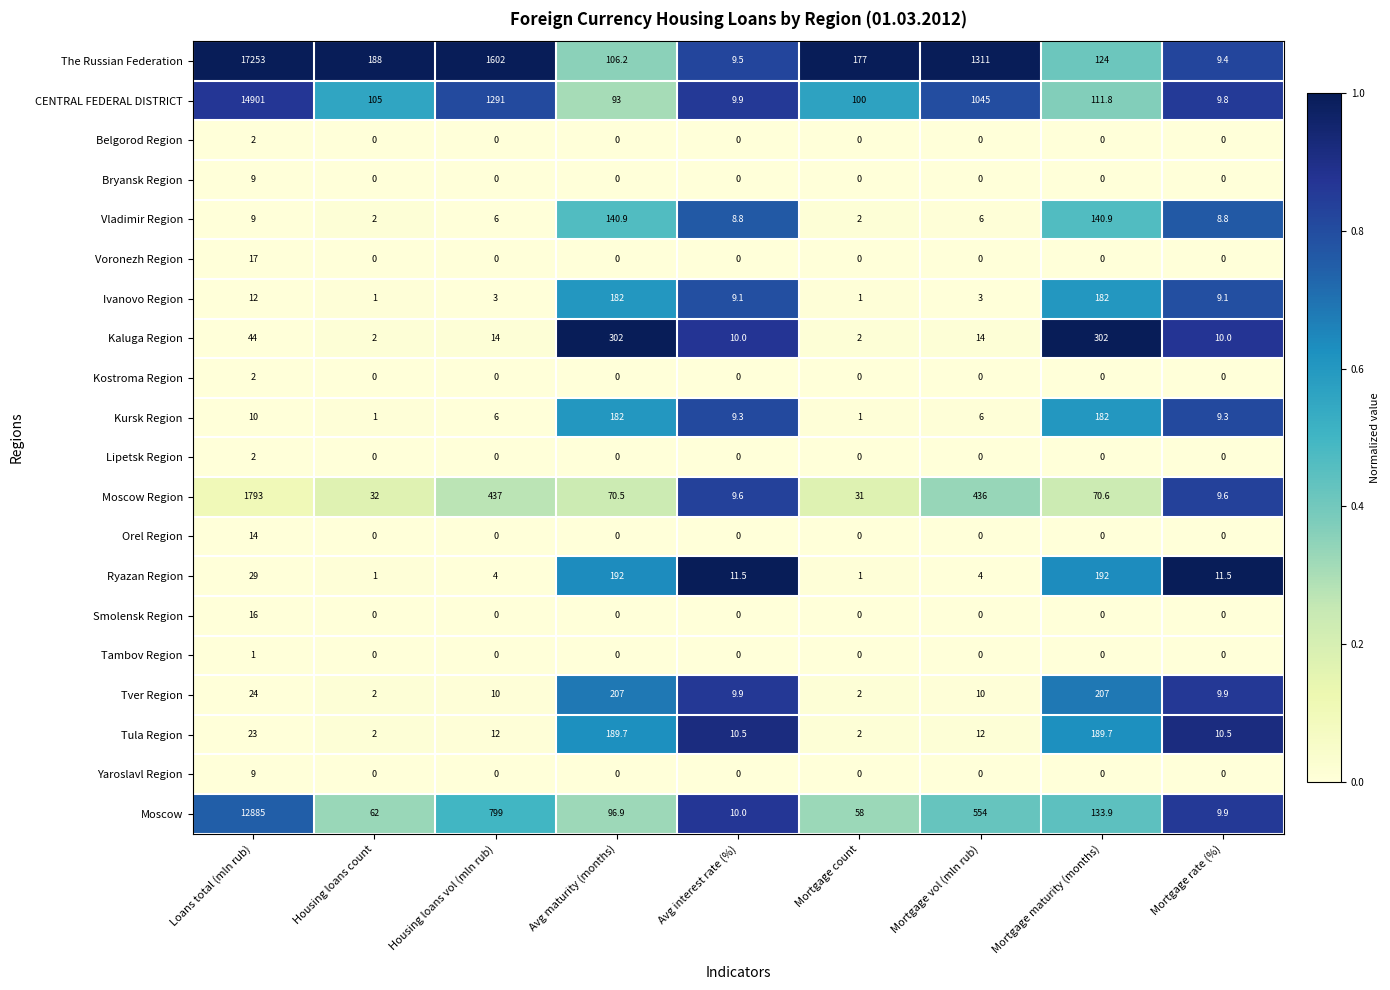

How many values in the Lipetsk Region series exceed 0?

1